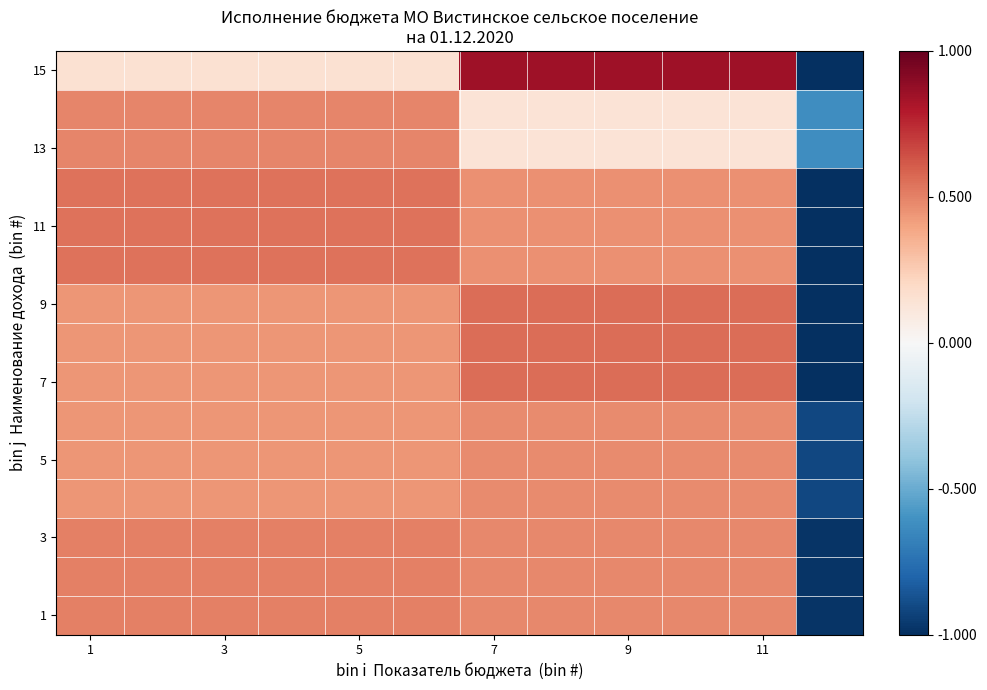

At which category is the sum across all series the highest?

7